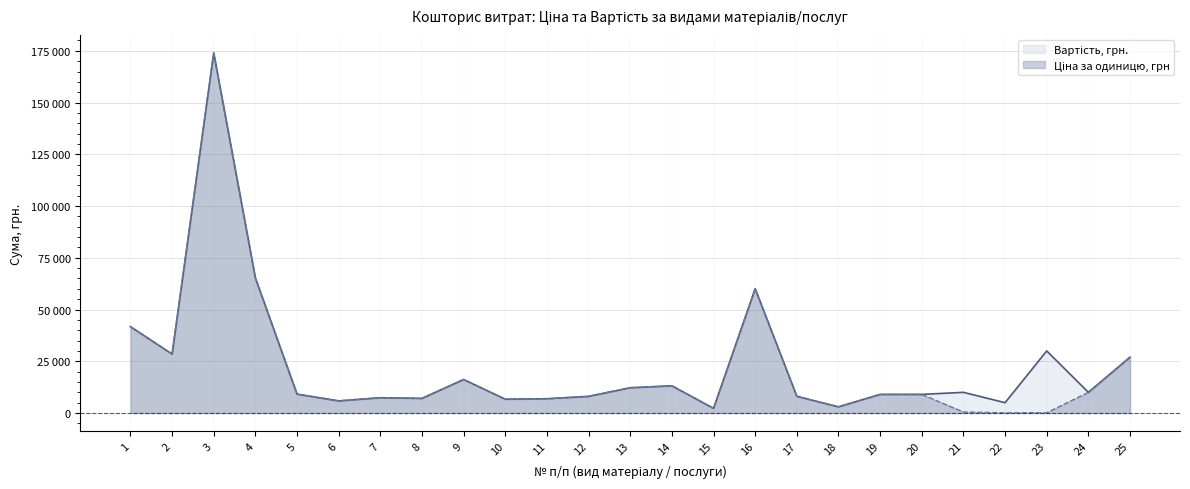

Which series has the largest total across all categories?

Вартість, грн.